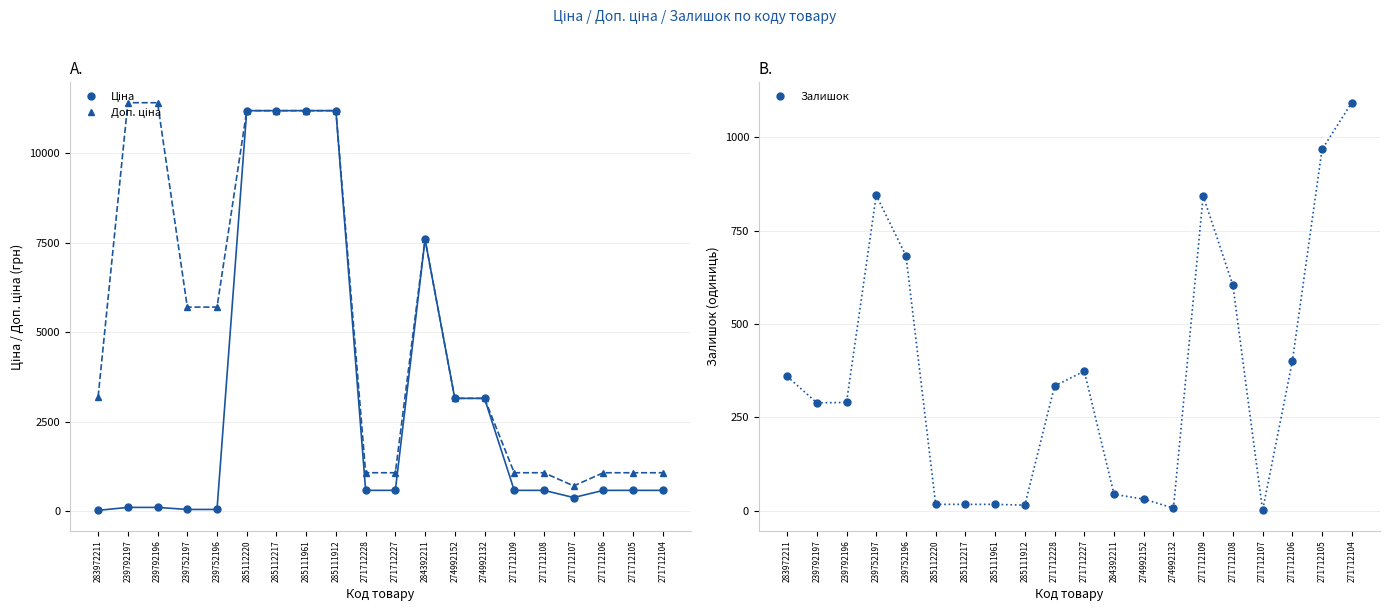

Is it true that Доп. ціна equals 1081.7 at 271712105?

True